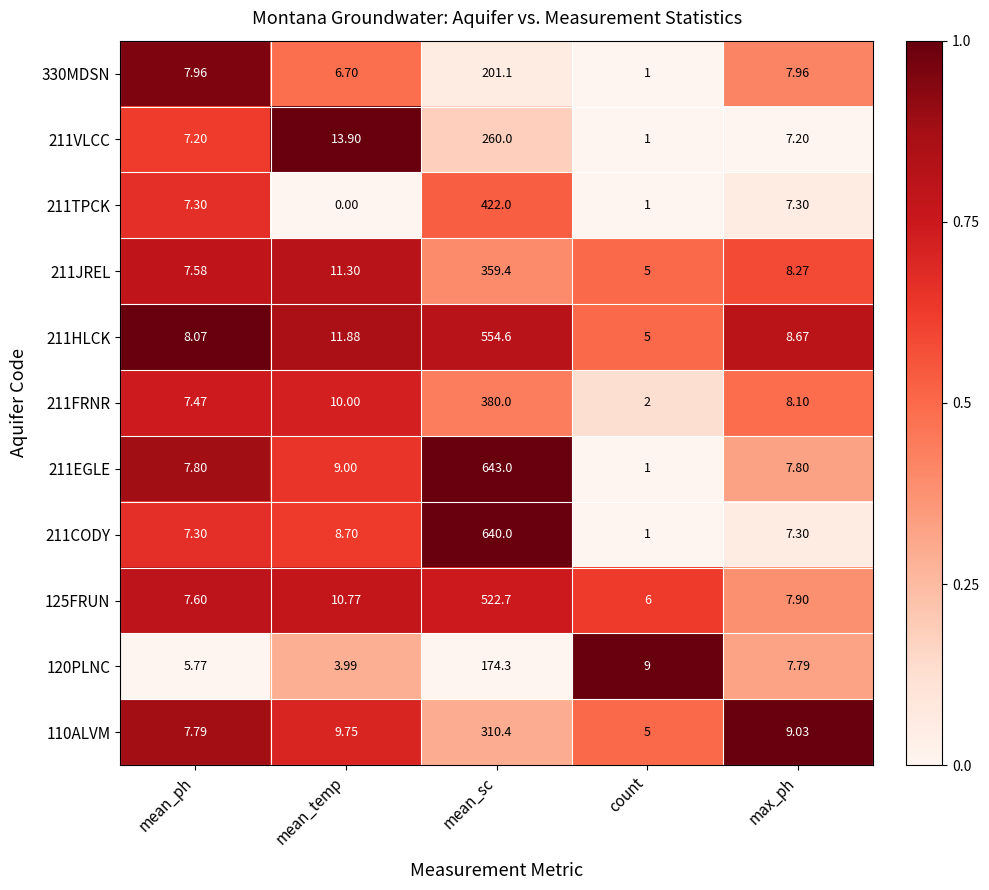

At which category does the chart reach its peak across all series?

mean_sc